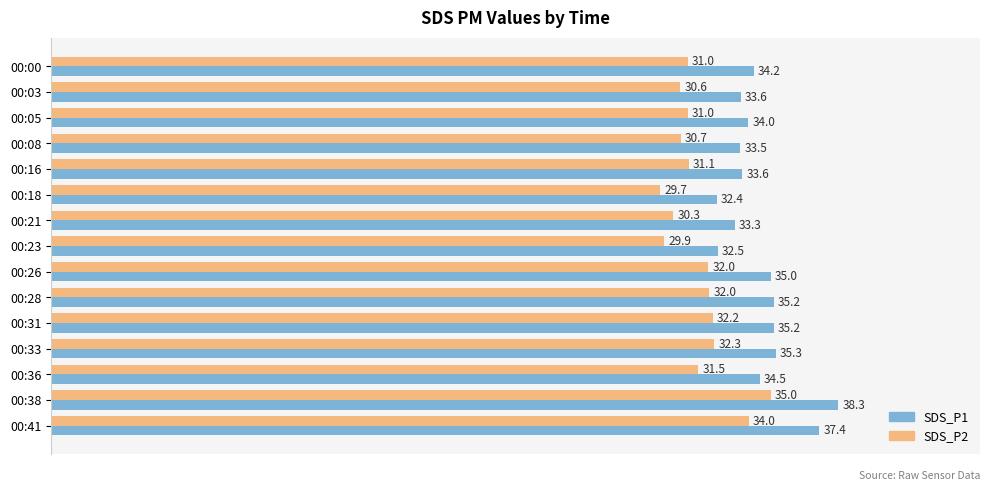

What is the difference between the maximum and minimum values in the SDS_P1 series?

5.9